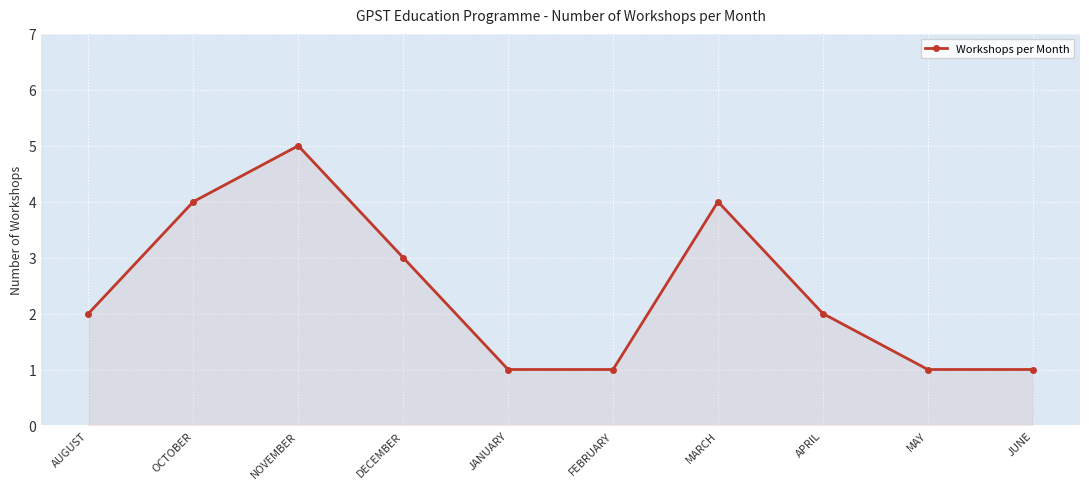

Reading right to left, extract all data points from this chart.

1	1	2	4	1	1	3	5	4	2